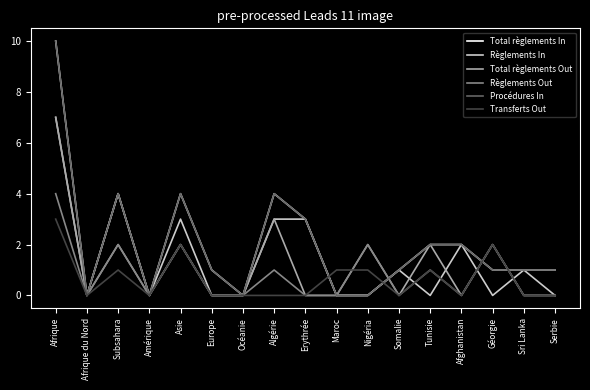

How many interior local peaks does the Procédures In series have?

3